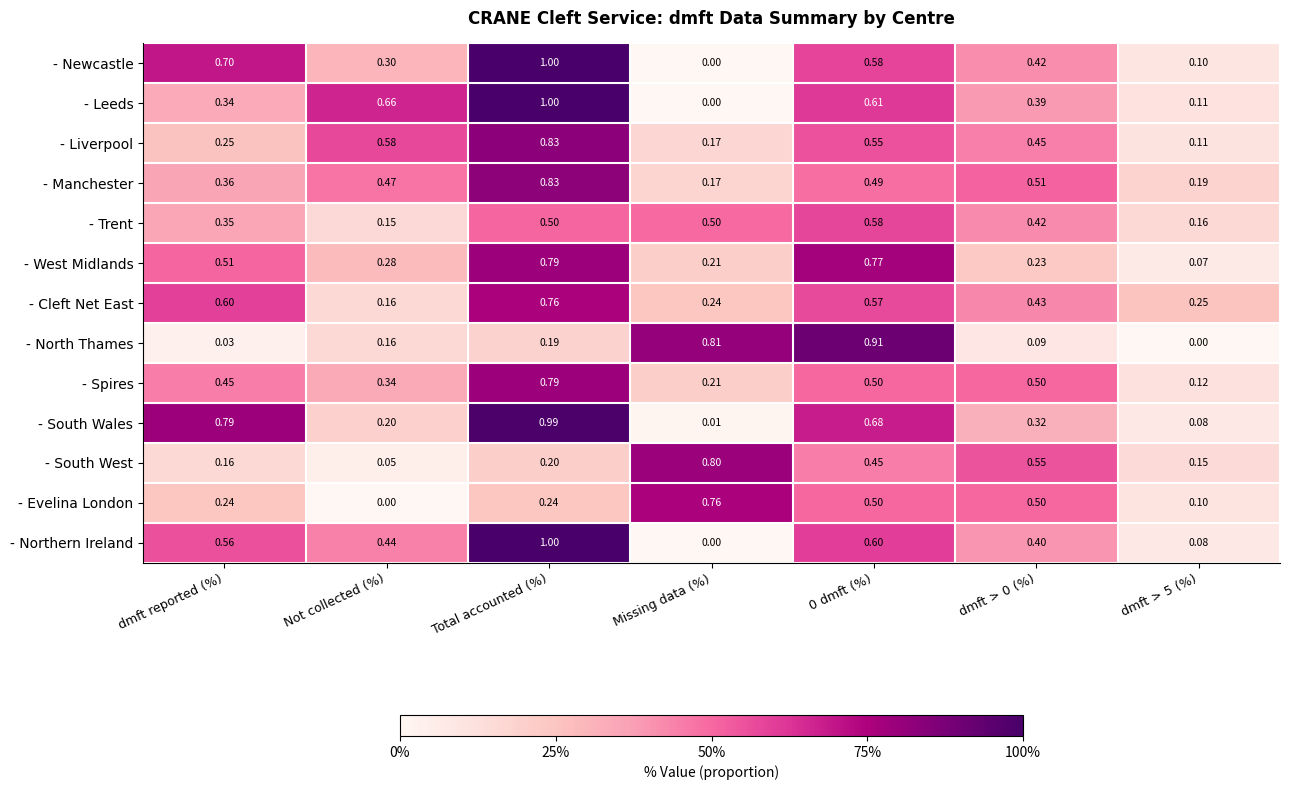

How many series are shown in this chart?

13